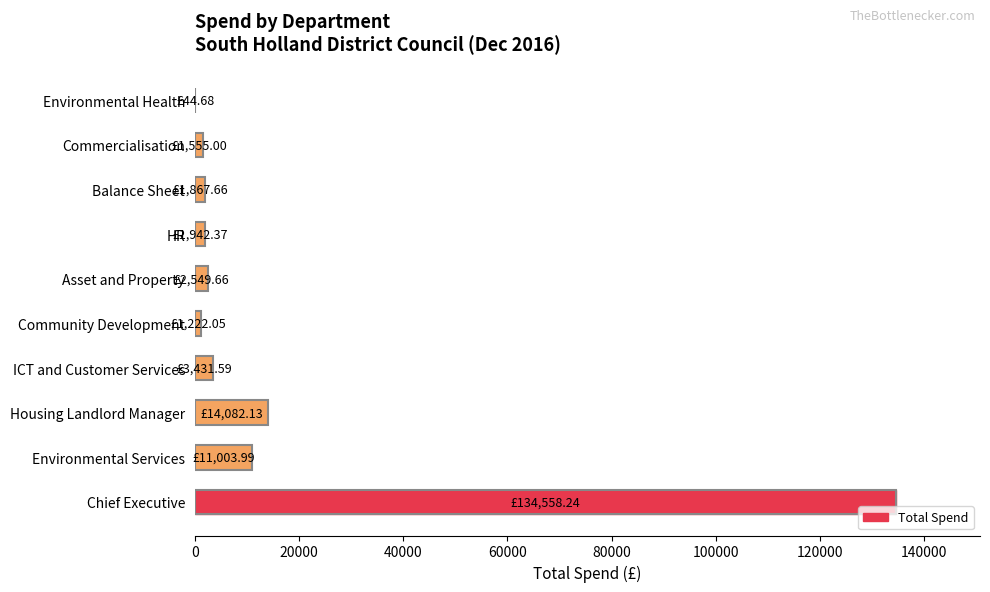

Between Environmental Services and Housing Landlord Manager, which is larger?

Housing Landlord Manager